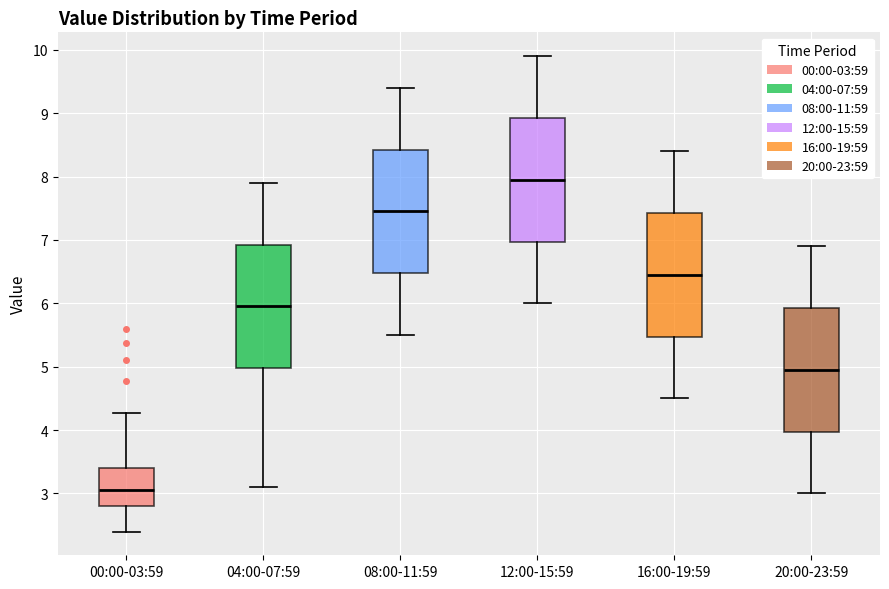

Reading left to right, transcribe this box plot: for each box, give where its median line is, the range the box spans, and where its two whiskers end, as read against the y-axis. The values are not printed on the chart, so give them approximately, as read against the axis.

00:00-03:59: median 3.1, box 2.8 to 3.4, whiskers 2.4 to 4.3
04:00-07:59: median 6.0, box 5.0 to 6.9, whiskers 3.1 to 7.9
08:00-11:59: median 7.5, box 6.5 to 8.4, whiskers 5.5 to 9.4
12:00-15:59: median 8.0, box 7.0 to 8.9, whiskers 6.0 to 9.9
16:00-19:59: median 6.5, box 5.5 to 7.4, whiskers 4.5 to 8.4
20:00-23:59: median 5.0, box 4.0 to 5.9, whiskers 3.0 to 6.9